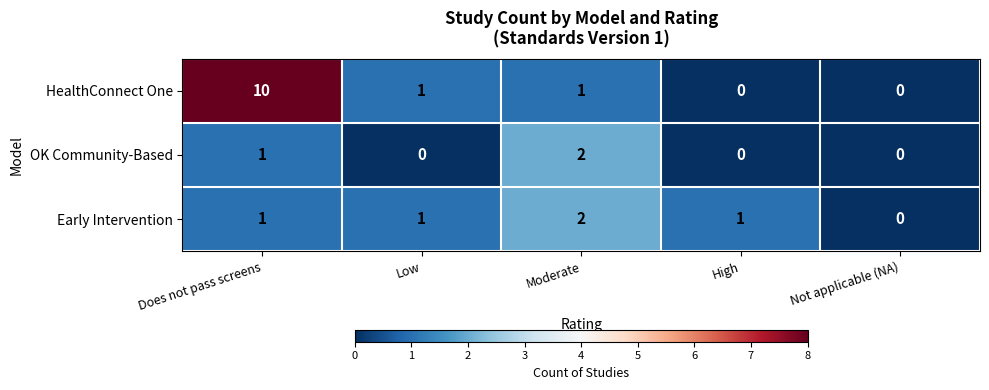

Count the number of data series in this chart.

3